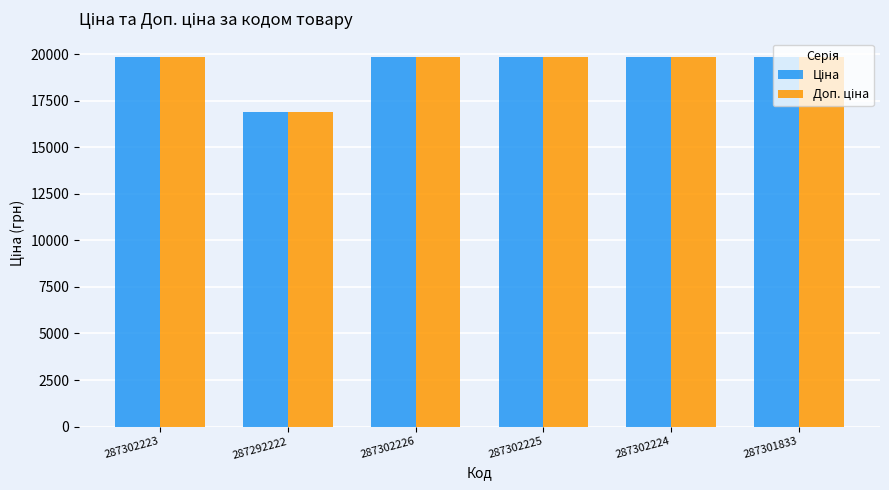

What is the total value across all series at 287302223?

39662.1